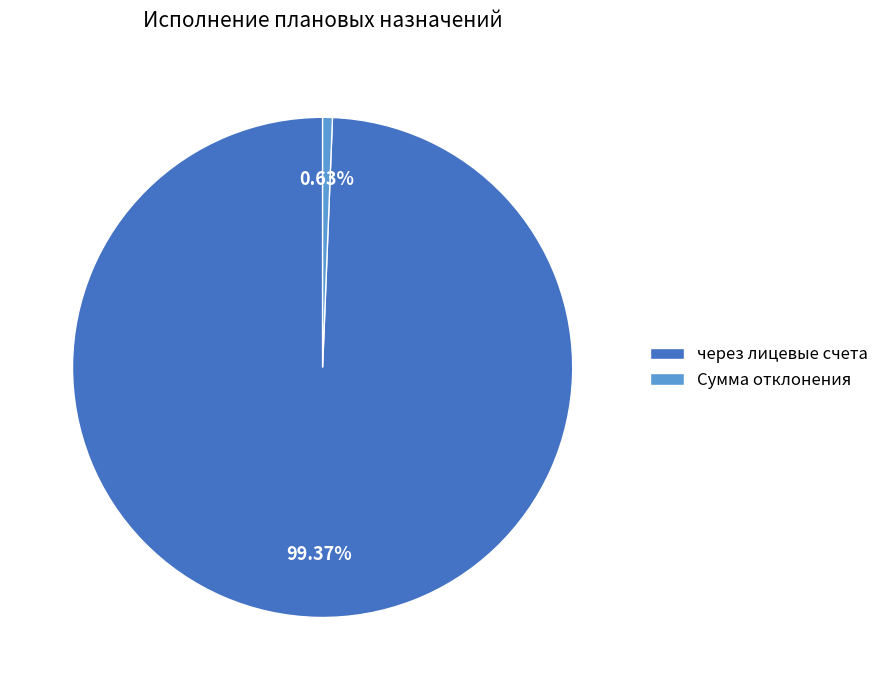

Rank the categories by value from highest to lowest.

через лицевые счета, Сумма отклонения